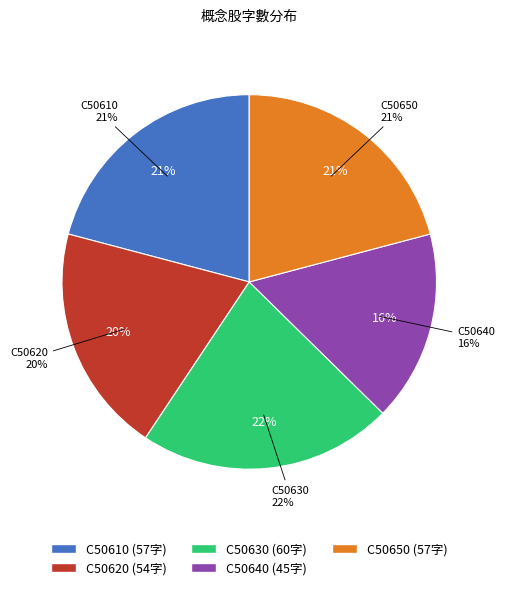

Rank the categories by value from lowest to highest.

C50640, C50620, C50610, C50650, C50630